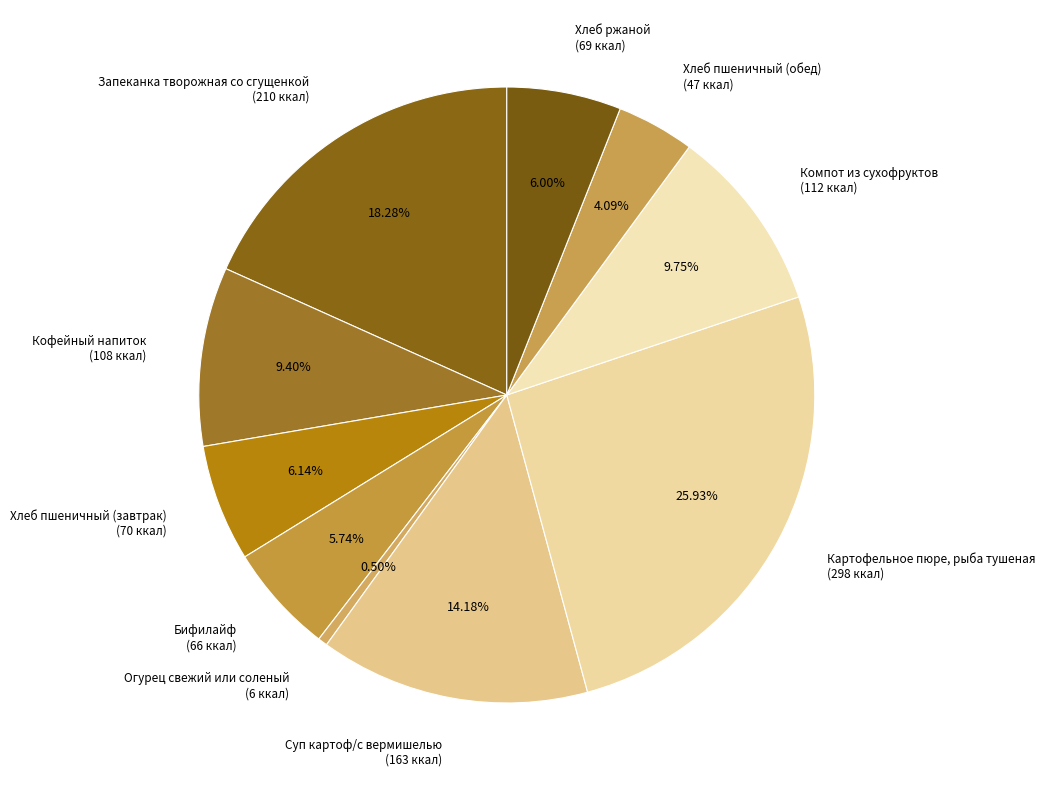

Do Хлеб пшеничный (завтрак) and Картофельное пюре, рыба тушеная together represent more than half of the pie?

No